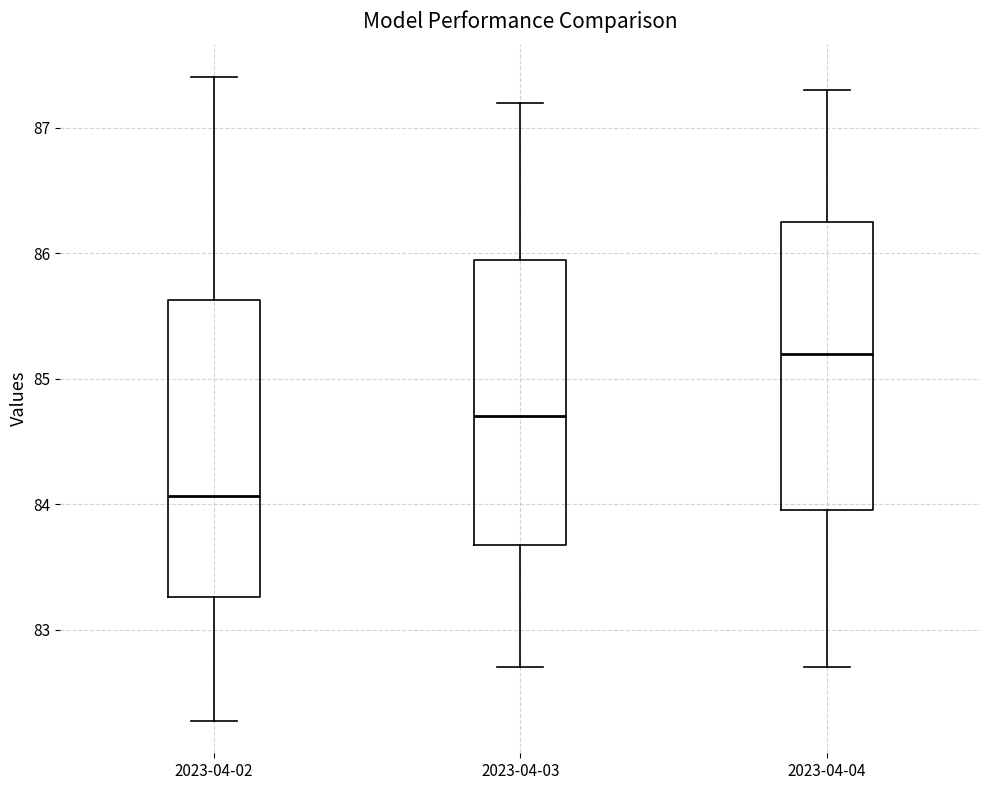

Reading left to right, read every box against the y-axis: the position of its median line, the range the box covers, and the ends of its whiskers. The values are not printed on the chart, so give them approximately, as read against the axis.

2023-04-02: median 84.1, box 83.3 to 85.6, whiskers 82.3 to 87.4
2023-04-03: median 84.7, box 83.7 to 86.0, whiskers 82.7 to 87.2
2023-04-04: median 85.2, box 84.0 to 86.3, whiskers 82.7 to 87.3